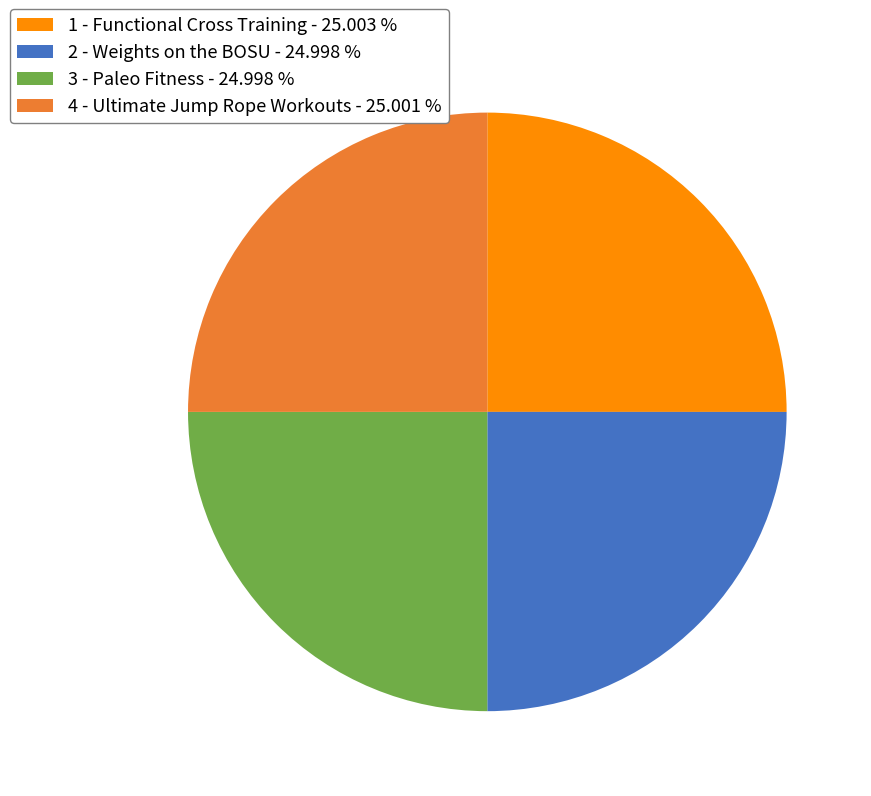

What is the ratio of the value at 2 - Weights on the BOSU - 24.998 % to the value at 3 - Paleo Fitness - 24.998 %?

1.0